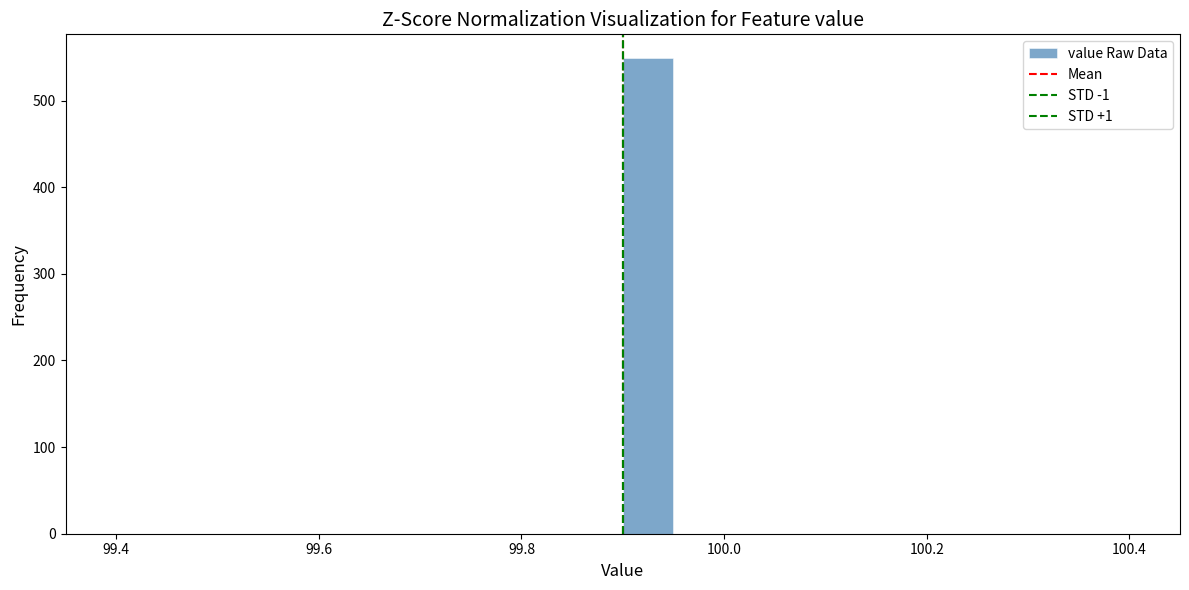

Read against the x-axis, roughly where is the centre of the tallest bar?

99.92